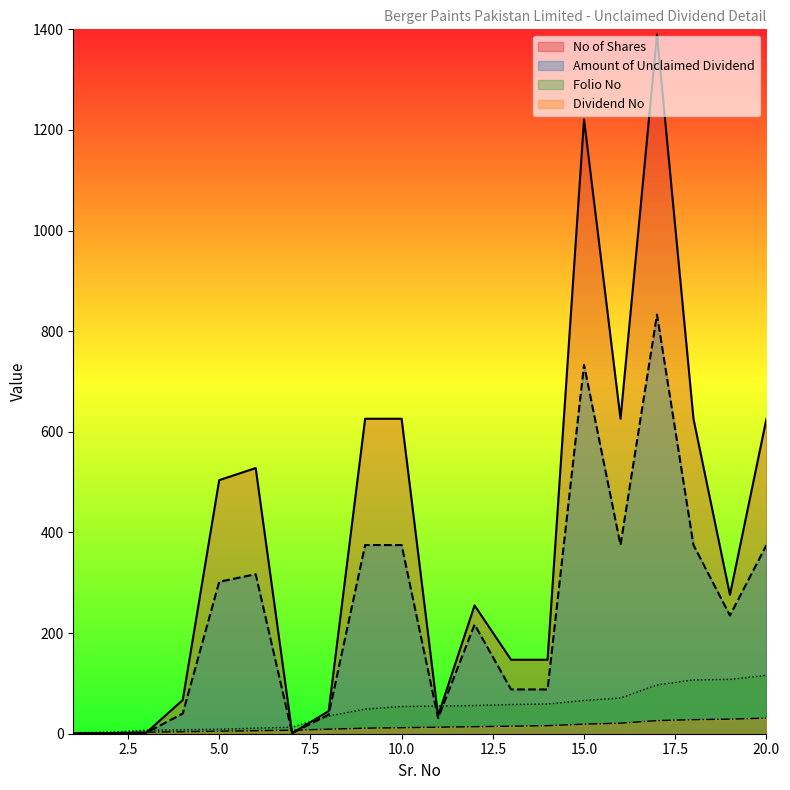

Between which two adjacent categories do Dividend No and Amount of Unclaimed Dividend first intersect?

3 and 4